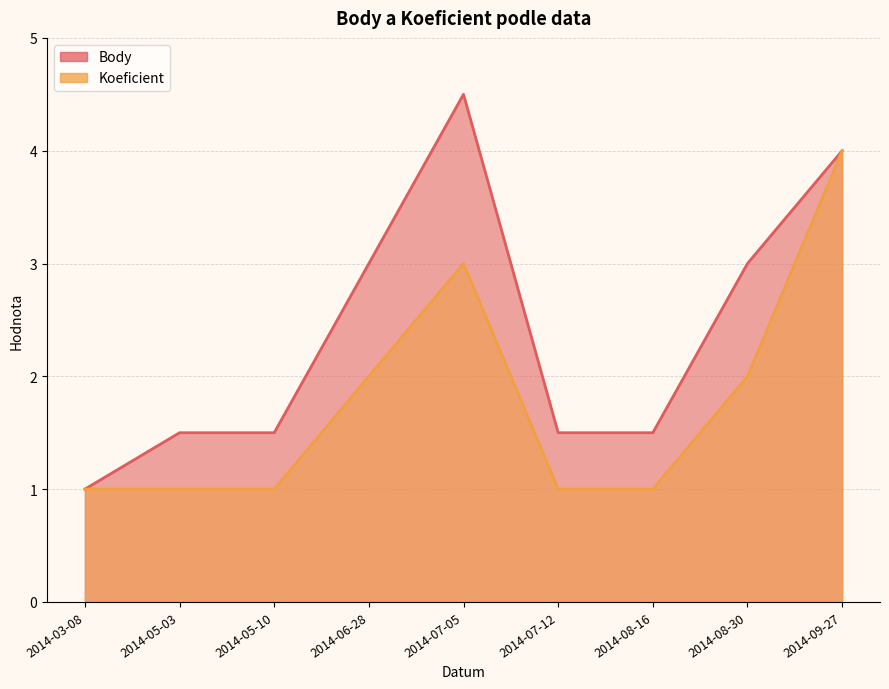

Which series has the largest total across all categories?

Body